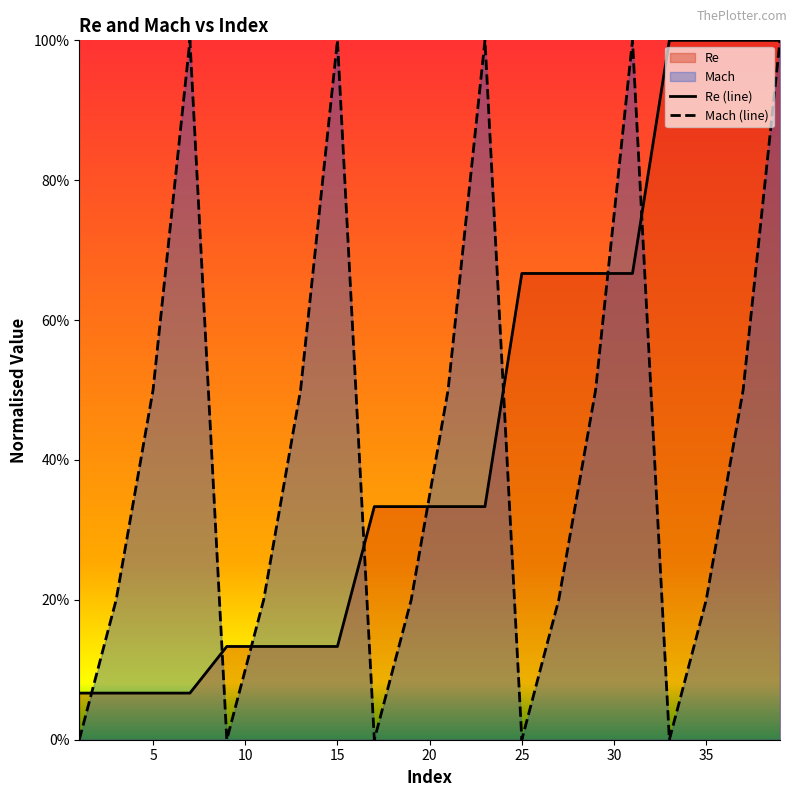

True or false: Mach has a value of 0.2 at 3.

True